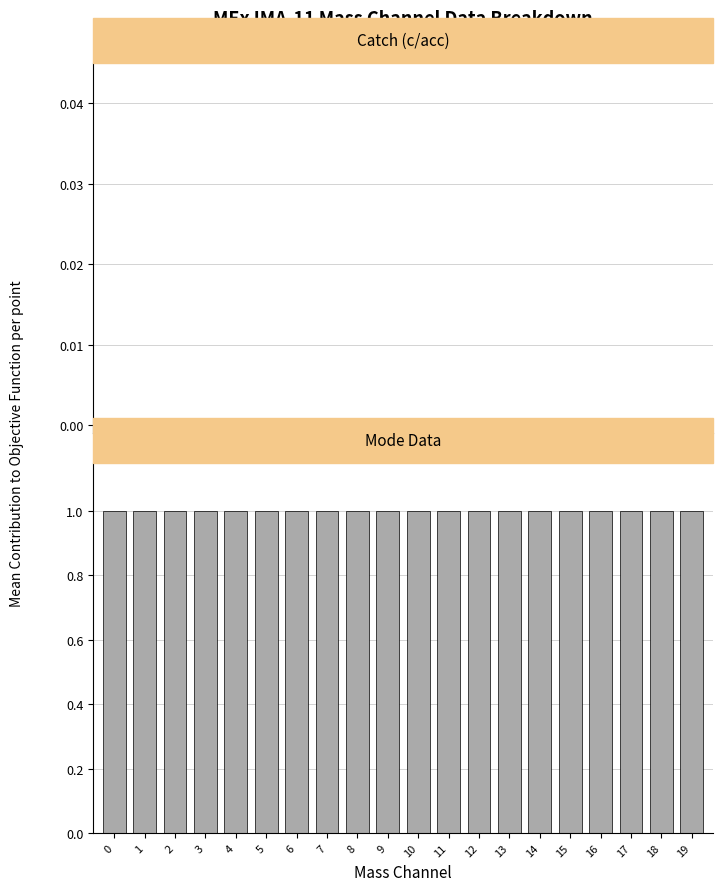

What are all the series names shown in the legend?

Catch (col_6), Mode (col_3)